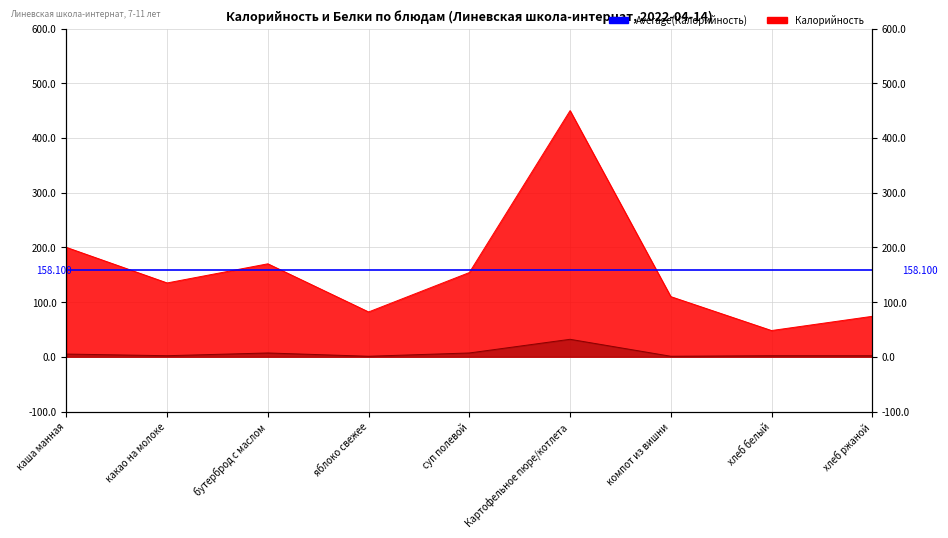

True or false: Белки has more than 0 interior local peaks.

True